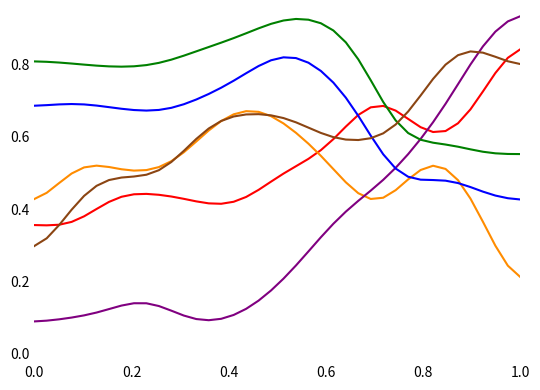

Count the number of categories in the chart.

40